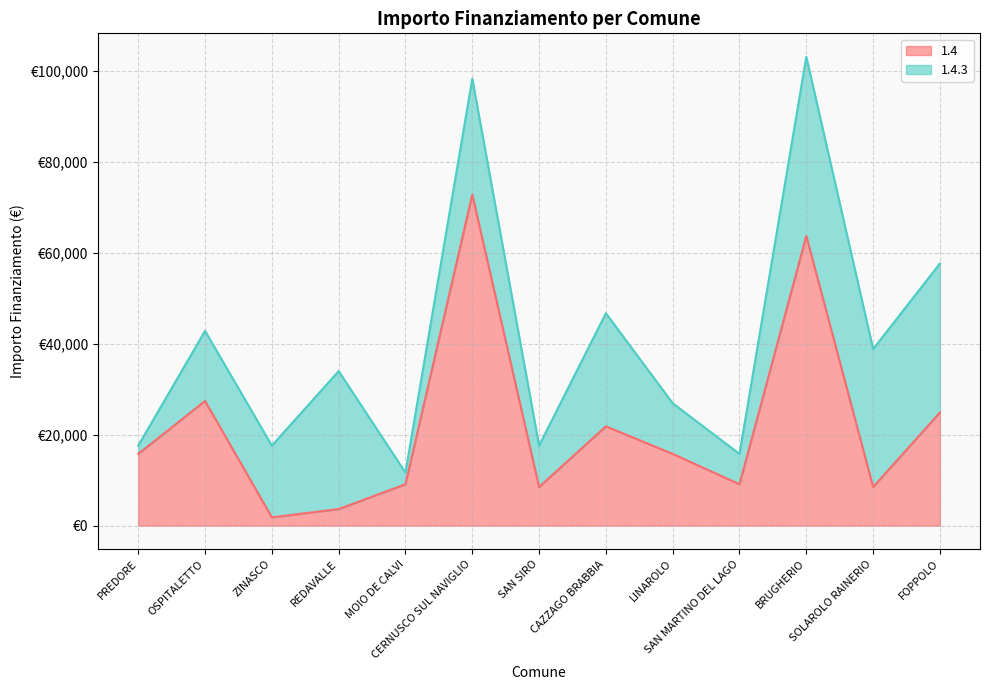

What is the label of the 7th point from the left?

SAN SIRO